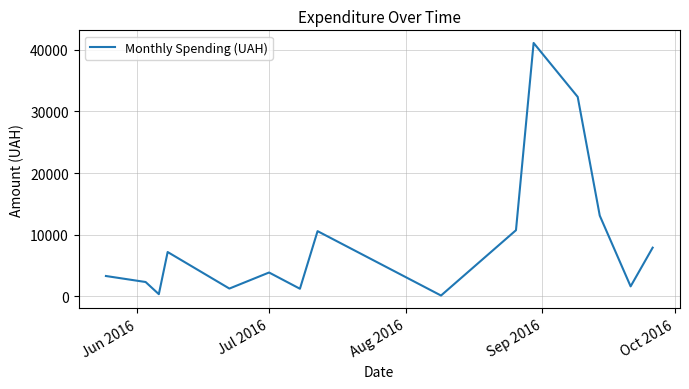

What is the difference between the maximum and minimum values?

40986.0